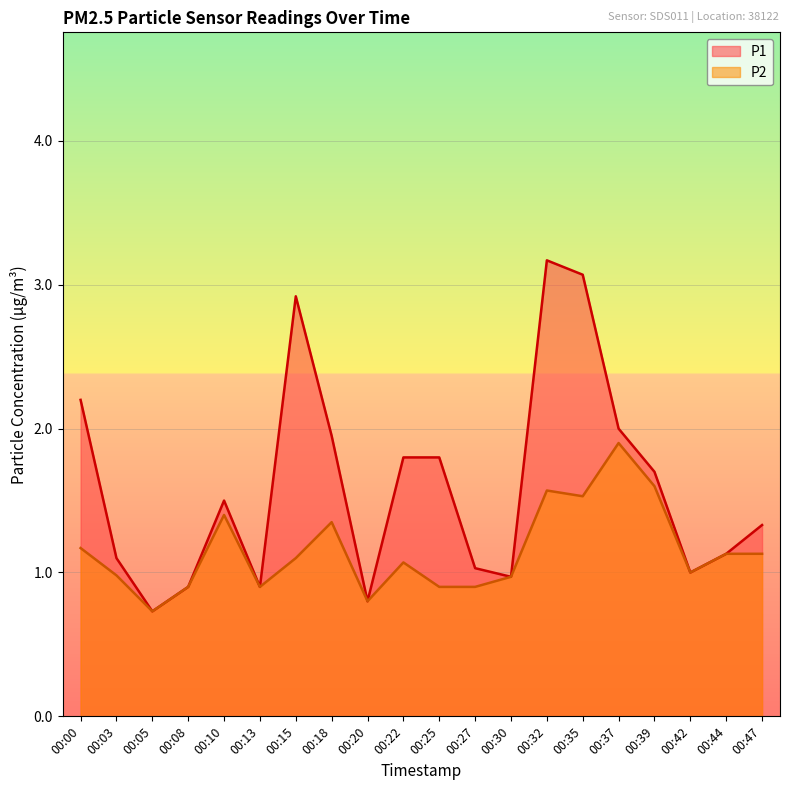

Reading right to left, extract all data points from this chart.

P1: 00:47=1.3	00:44=1.1	00:42=1.0	00:39=1.7	00:37=2.0	00:35=3.1	00:32=3.2	00:30=1.0	00:27=1.0	00:25=1.8	00:22=1.8	00:20=0.8	00:18=1.9	00:15=2.9	00:13=0.9	00:10=1.5	00:08=0.9	00:05=0.7	00:03=1.1	00:00=2.2
P2: 00:47=1.1	00:44=1.1	00:42=1.0	00:39=1.6	00:37=1.9	00:35=1.5	00:32=1.6	00:30=1.0	00:27=0.9	00:25=0.9	00:22=1.1	00:20=0.8	00:18=1.4	00:15=1.1	00:13=0.9	00:10=1.4	00:08=0.9	00:05=0.7	00:03=1.0	00:00=1.2